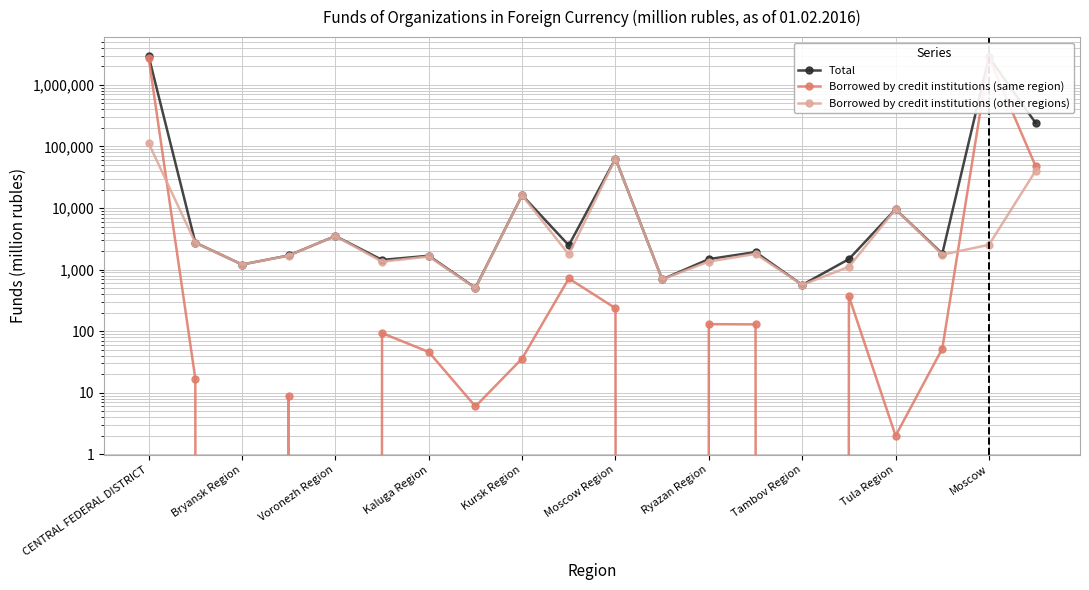

What are all the series names shown in the legend?

Total, Borrowed by credit institutions (same region), Borrowed by credit institutions (other regions)